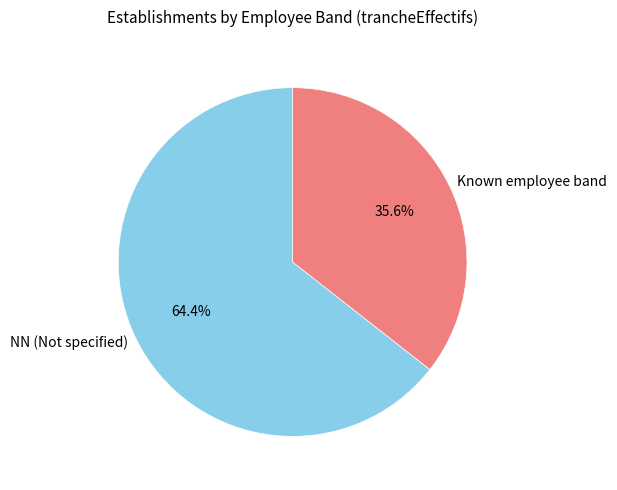

Does any single category account for the majority?

Yes